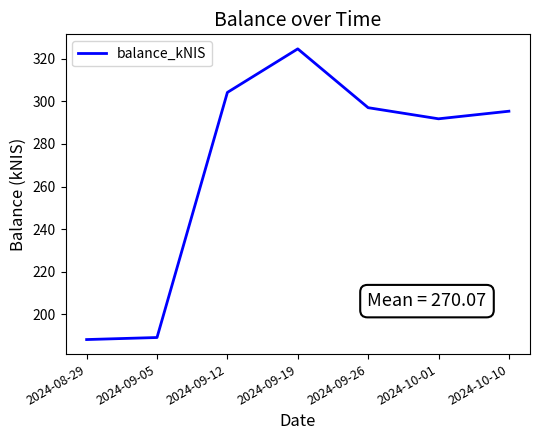

What is the sum of the values at 2024-09-26 and 2024-10-10?

592.4